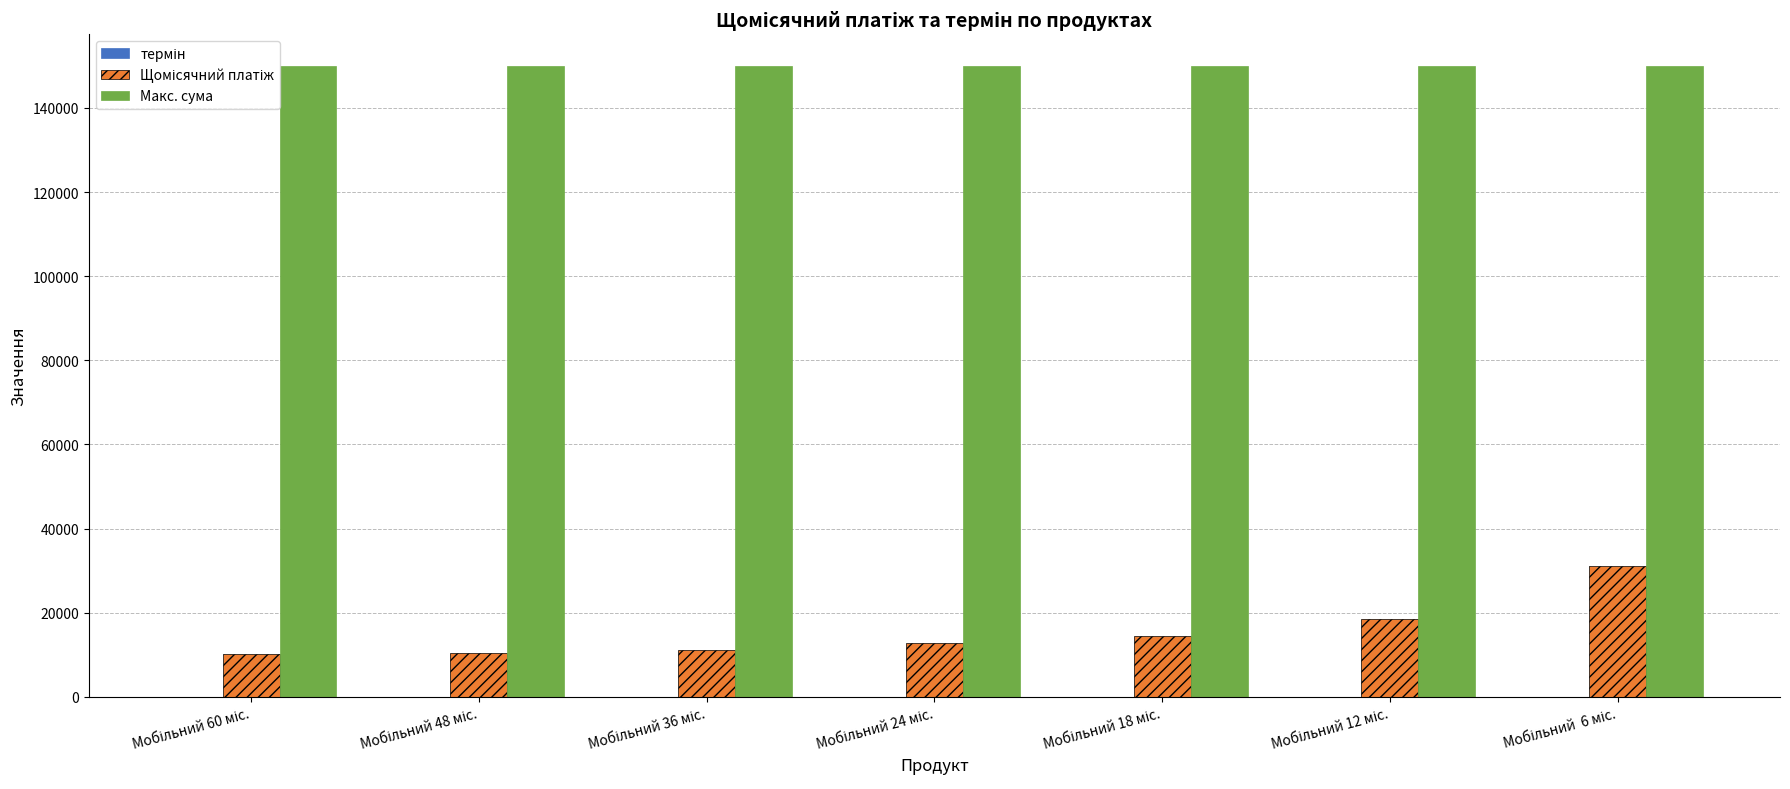

Which series has the largest total across all categories?

Макс. сума